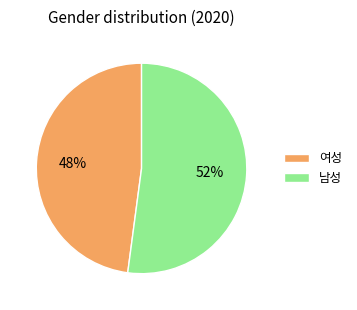

Rank the categories by value from highest to lowest.

남성, 여성